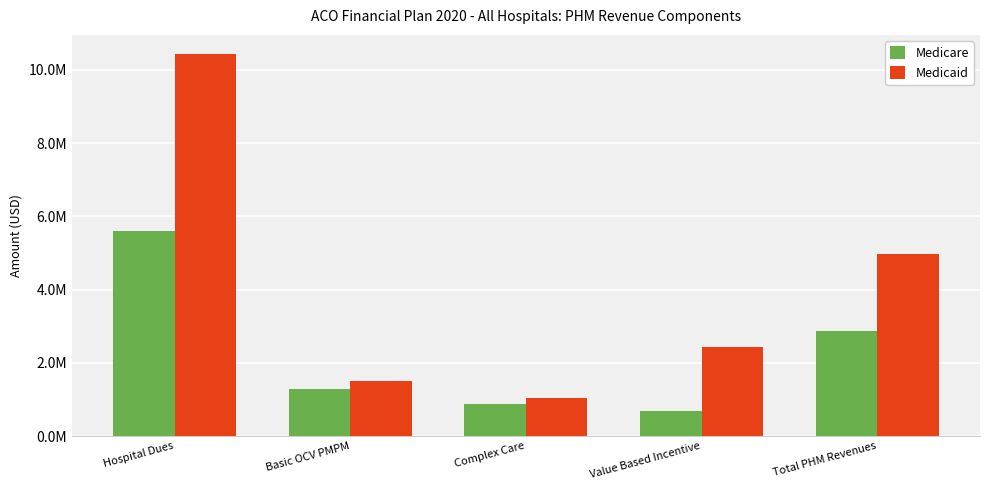

Rank the series by their maximum value, from lowest to highest.

Medicare, Medicaid